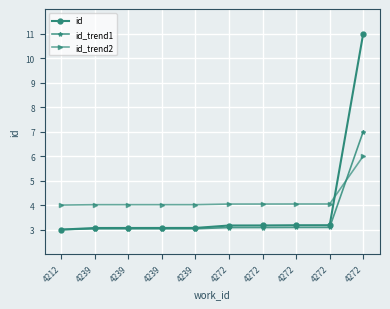

What are all the series names shown in the legend?

id, id_trend1, id_trend2